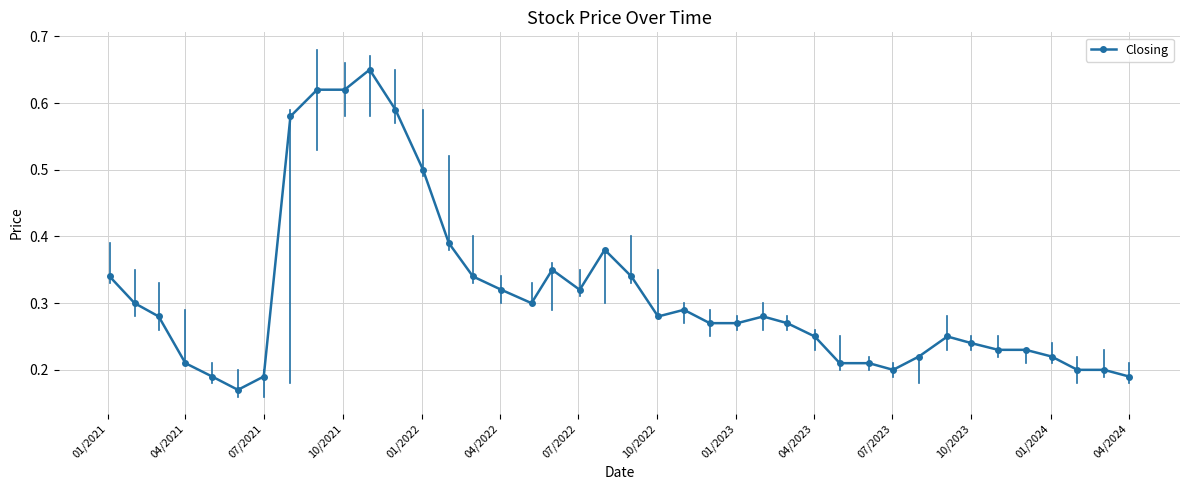

True or false: the data has more than 0 interior local peaks.

True